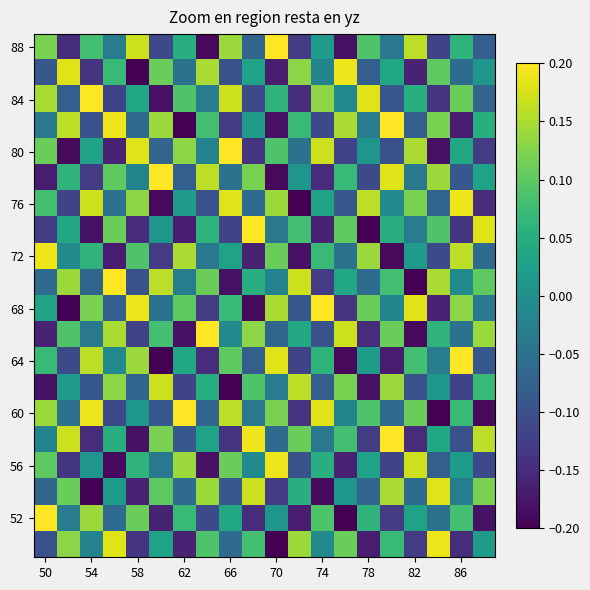

How many distinct data groups are displayed?

20